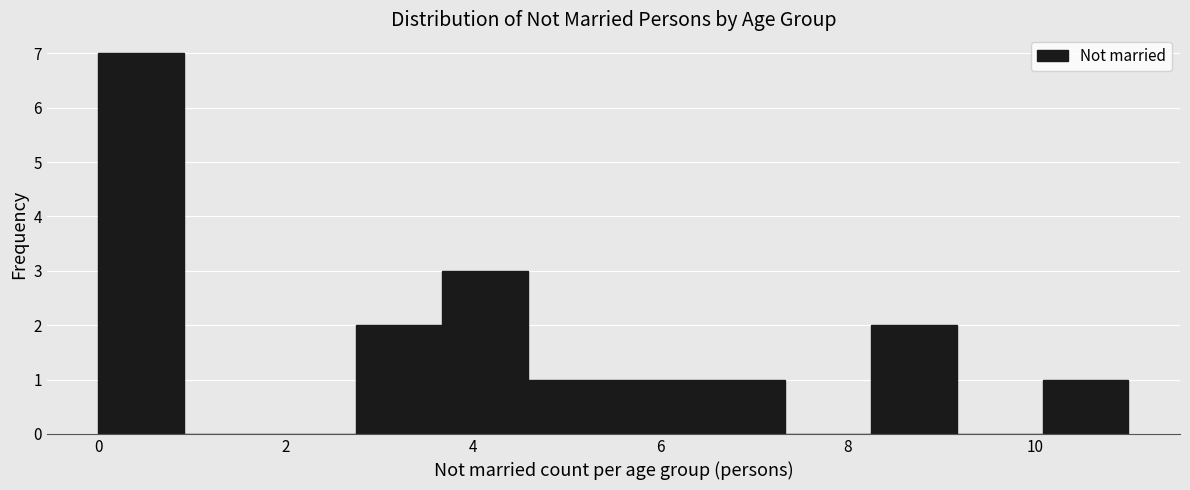

What is the height of the bar covering 4.6 to 5.6 on the x-axis? Neither the bar edges nor the heights are printed on the chart, so give them approximately, as read against the axes.

1